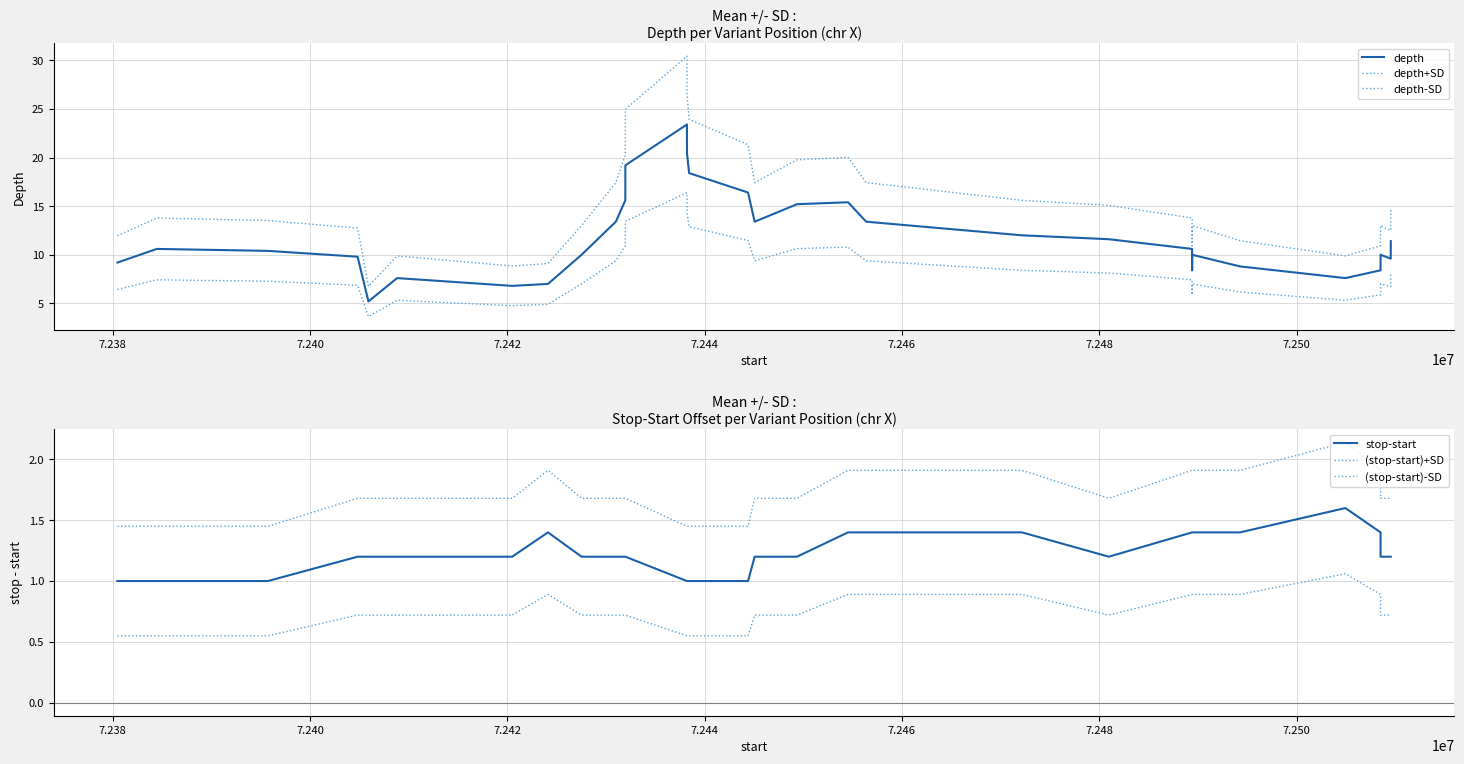

True or false: (stop-start)-SD and stop-start cross at least once.

False